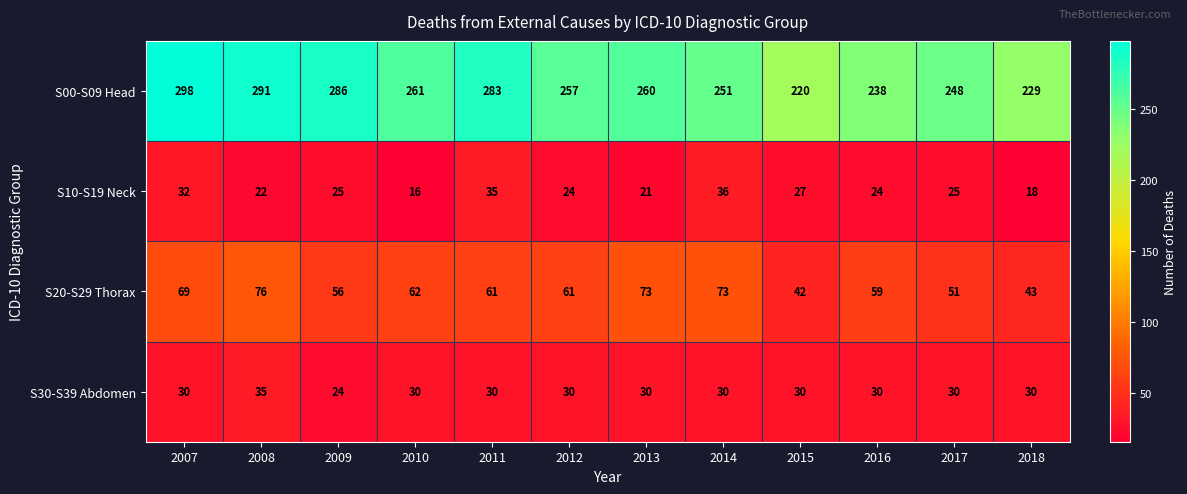

What is the difference between the maximum and second lowest values in the S00-S09 Head series?

69